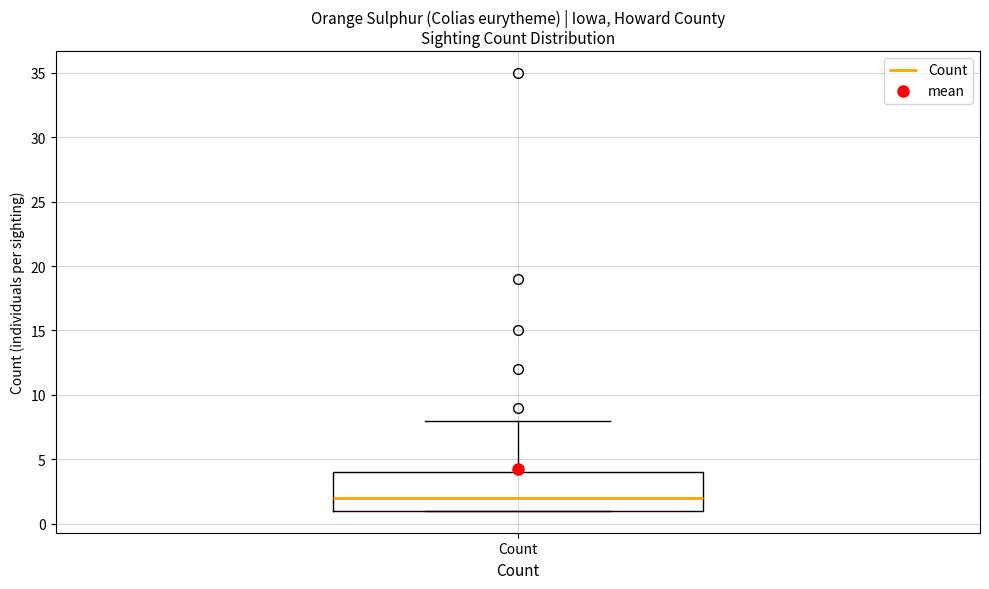

Read this box plot against the y-axis: the position of the median line, the range covered by the box, and the ends of both whiskers. The values are not printed on the chart, so give them approximately, as read against the axis.

median 2, box 1 to 4, whiskers 1 to 8